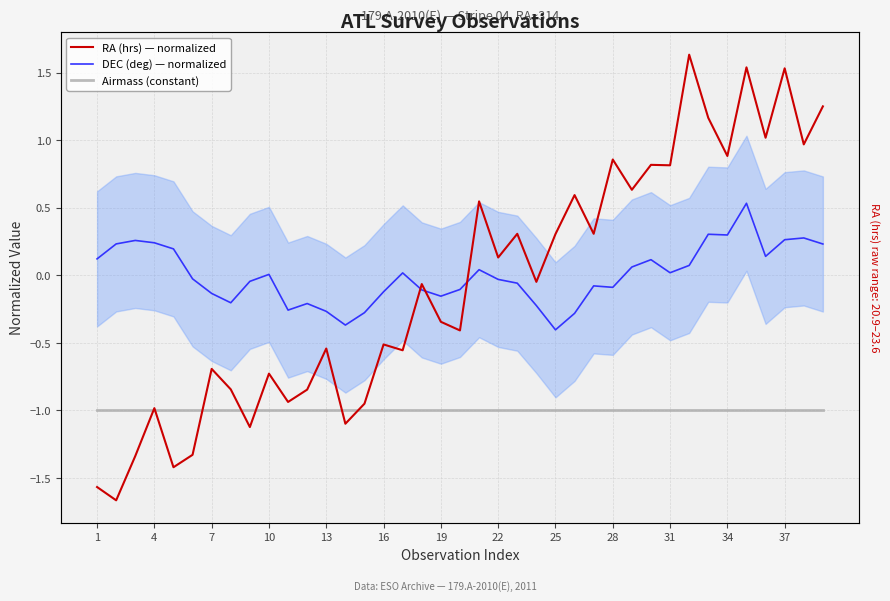

What is the value of the Airmass (constant) point at the 34th from the left?

-1.0